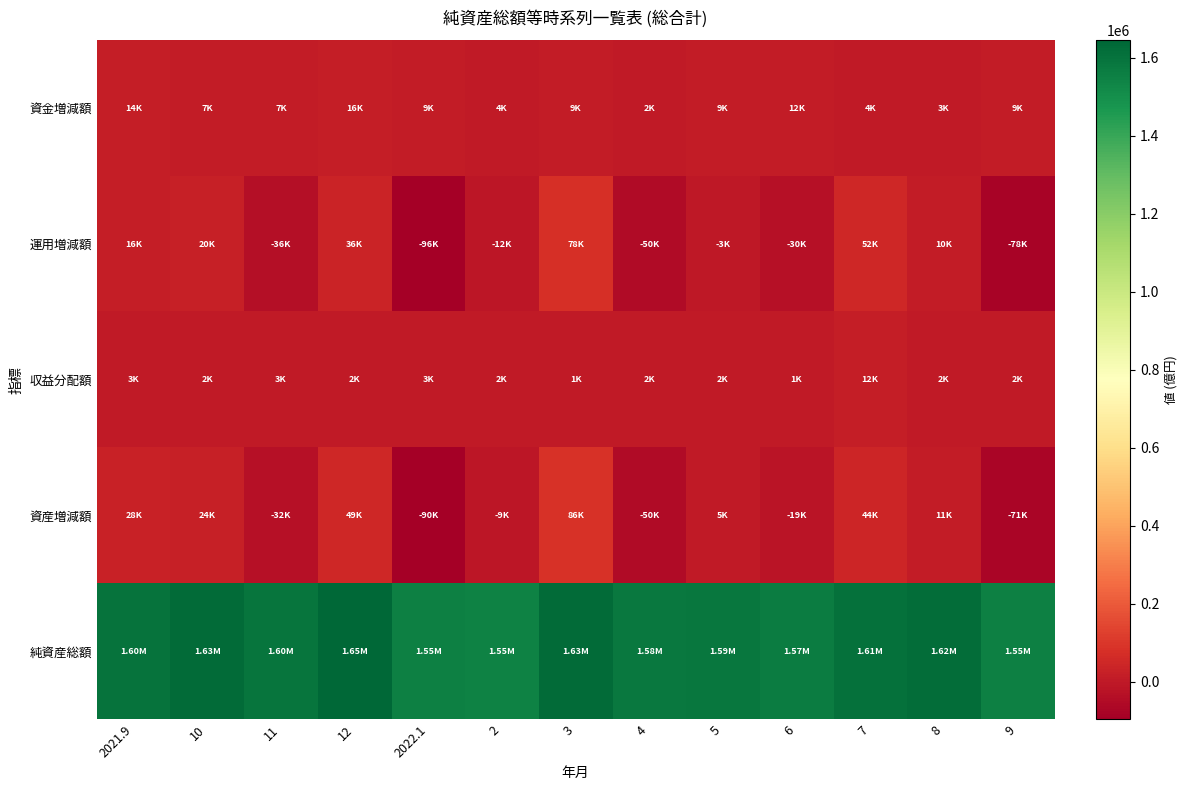

Which label corresponds to the largest value in the chart?

12